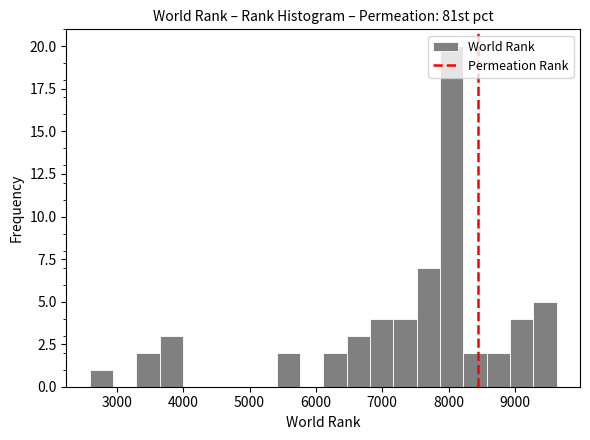

Read against the x-axis, roughly where is the centre of the tallest bar?

8000